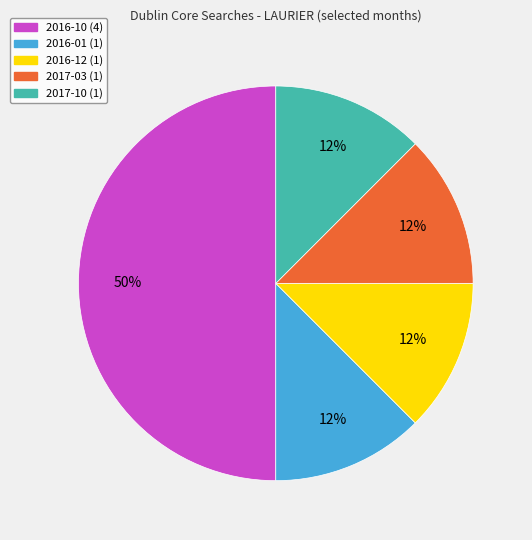

Combined, do 2016-12 and 2016-01 account for over 50%?

No